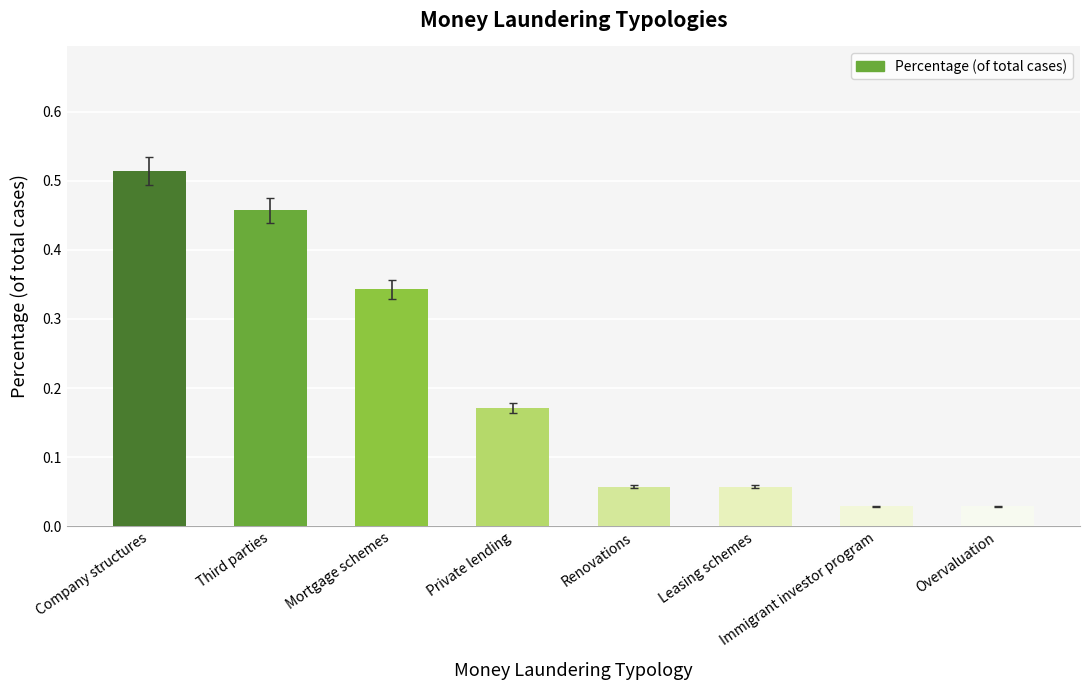

What is the sum of all values?

1.7